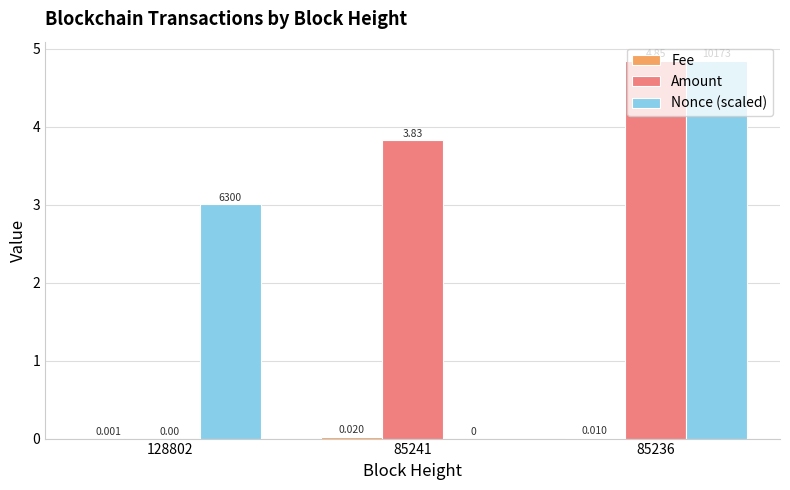

Which series has the largest total across all categories?

Amount